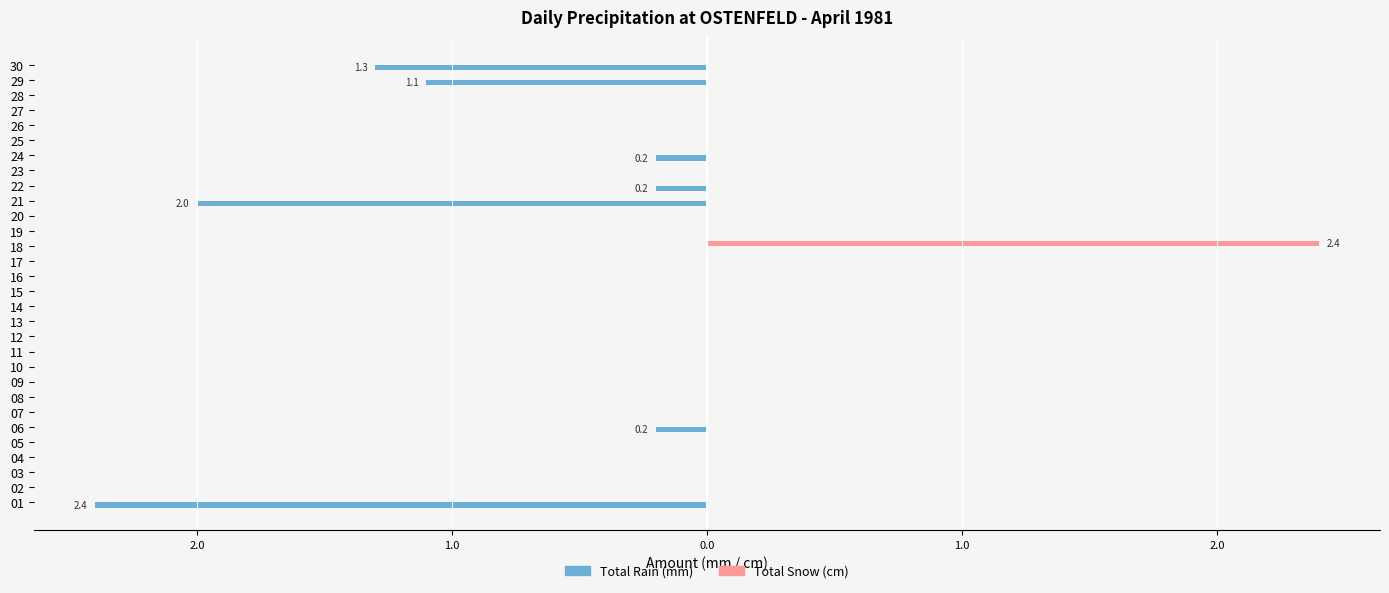

What are all the series names shown in the legend?

Total Rain (mm), Total Snow (cm)